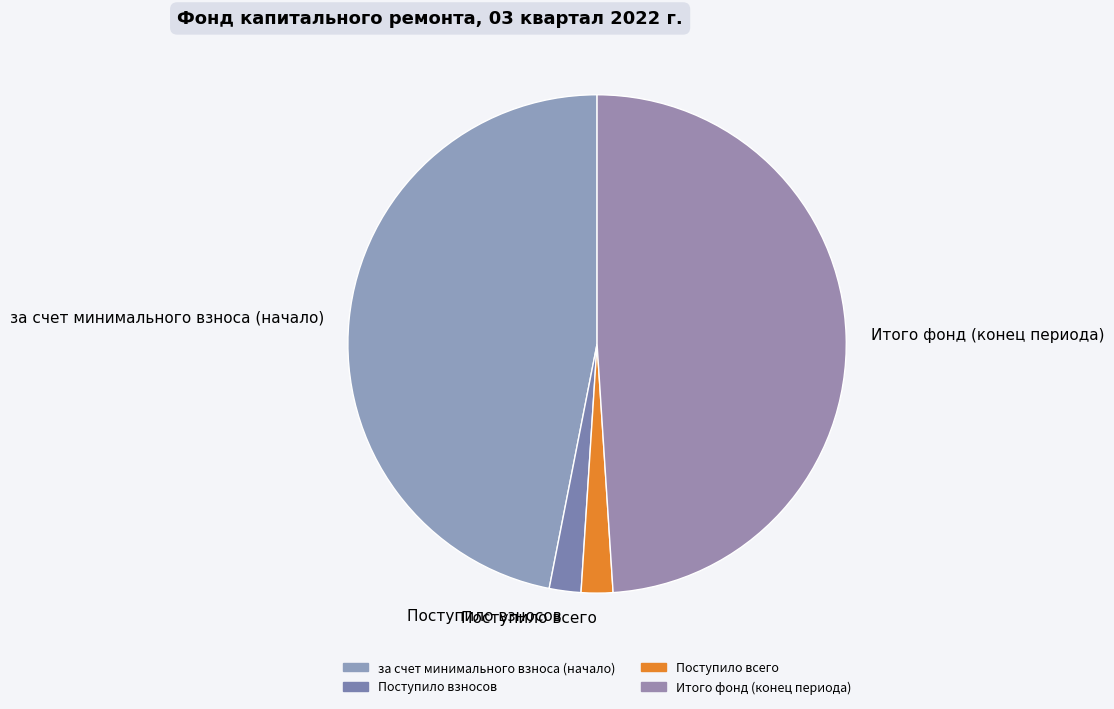

Between Поступило всего and Итого фонд (конец периода), which is larger?

Итого фонд (конец периода)